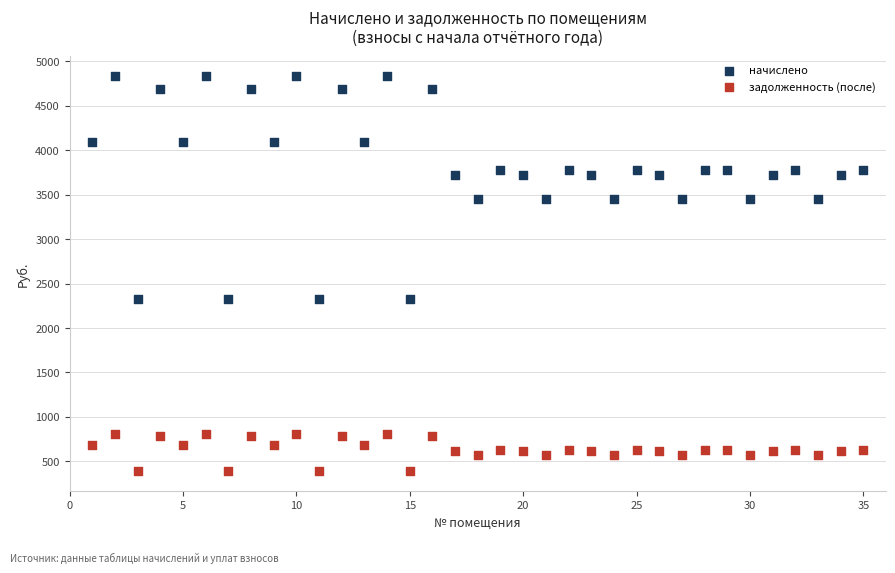

Which series contains the lowest Y value?

задолженность (после)